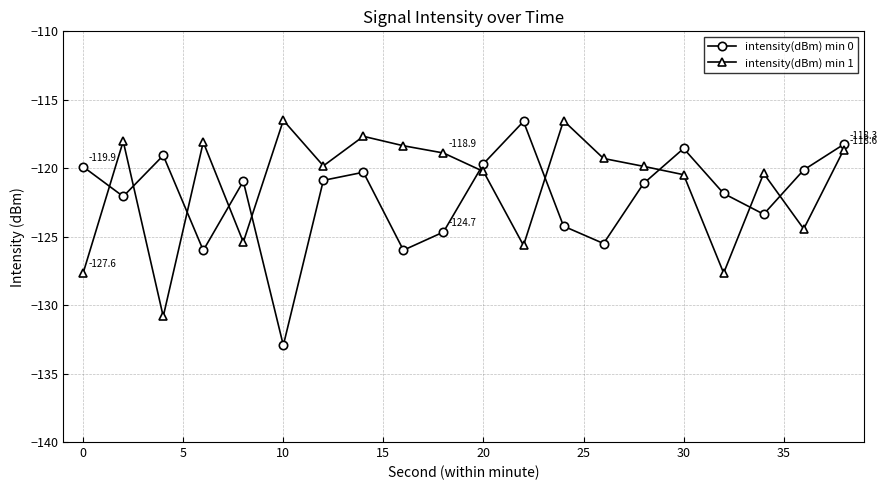

What is the value of the intensity(dBm) min 1 point at the 2nd from the left?

-118.0